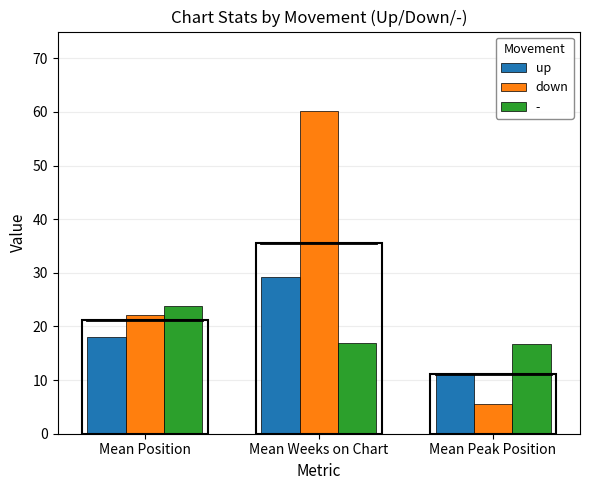

How many bars are there in each group?

3